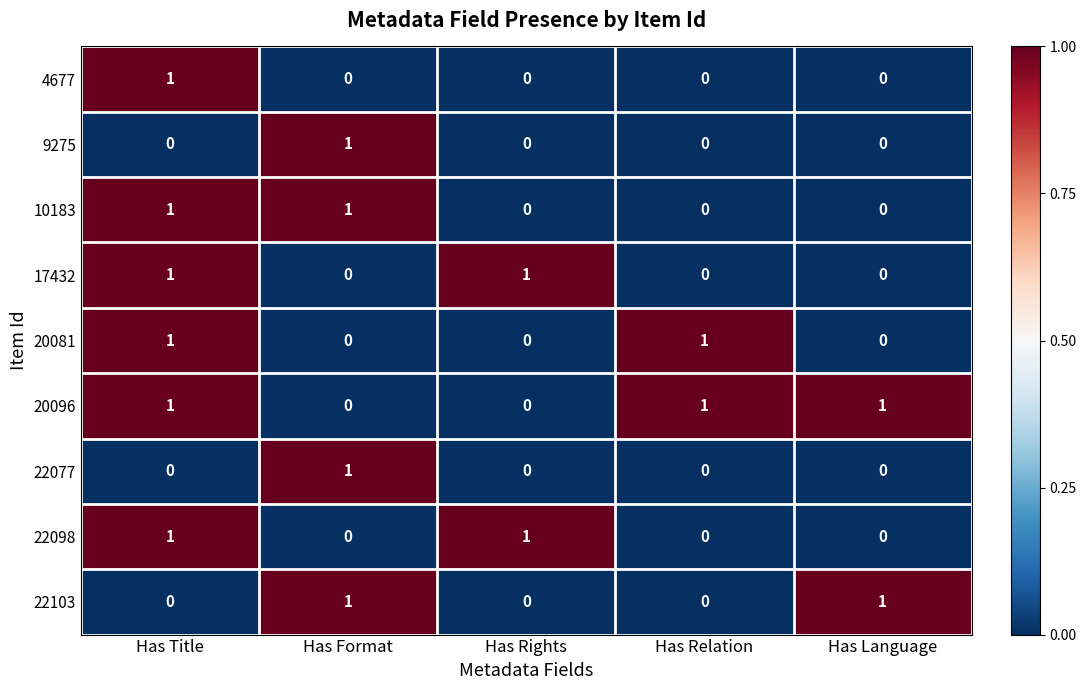

Count the 10183 values in the range 0 to 1.

5